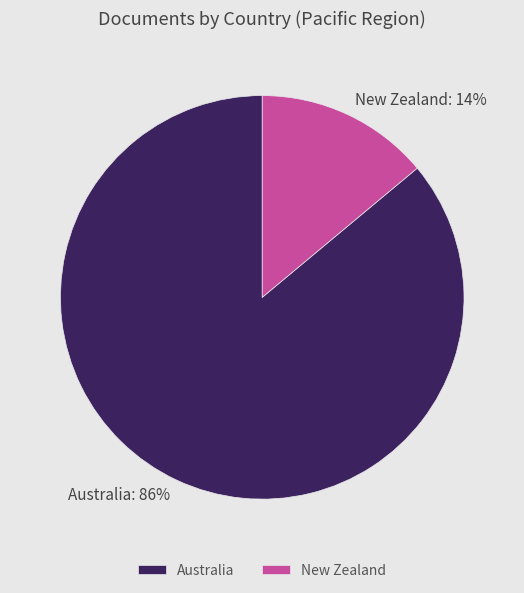

Is the sum of Australia and New Zealand greater than half?

Yes